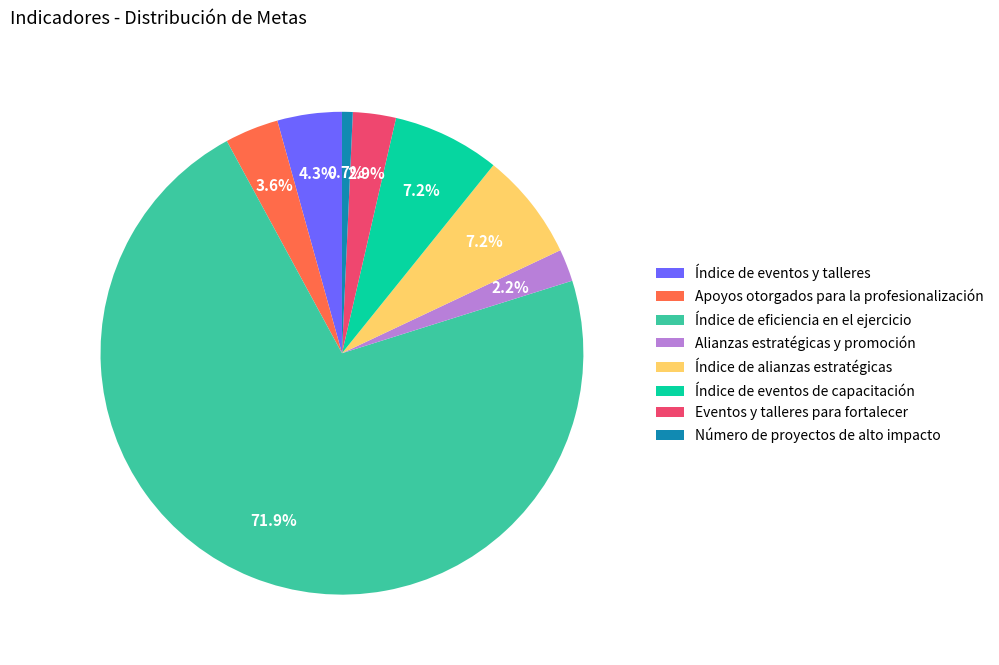

How many slices are in this pie chart?

8